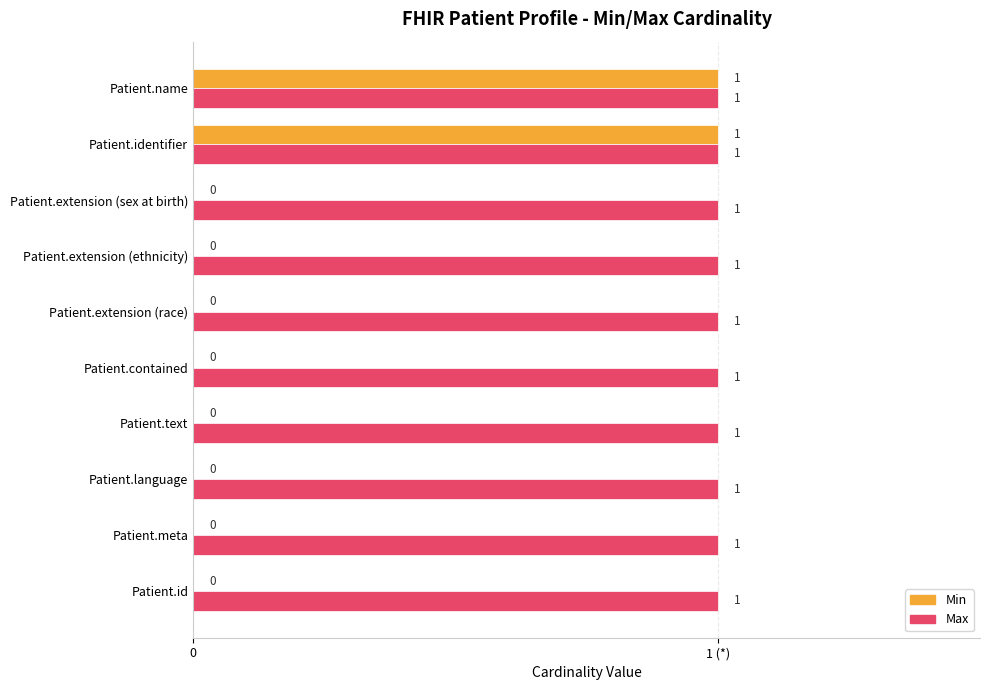

What is the average value of the Min series?

0.2